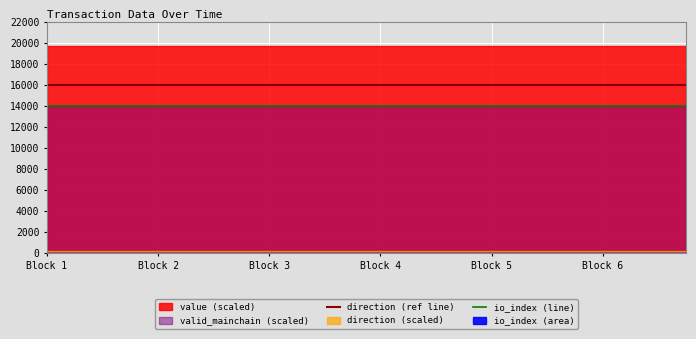

True or false: io_index (line) and direction (ref line) cross at least once.

False